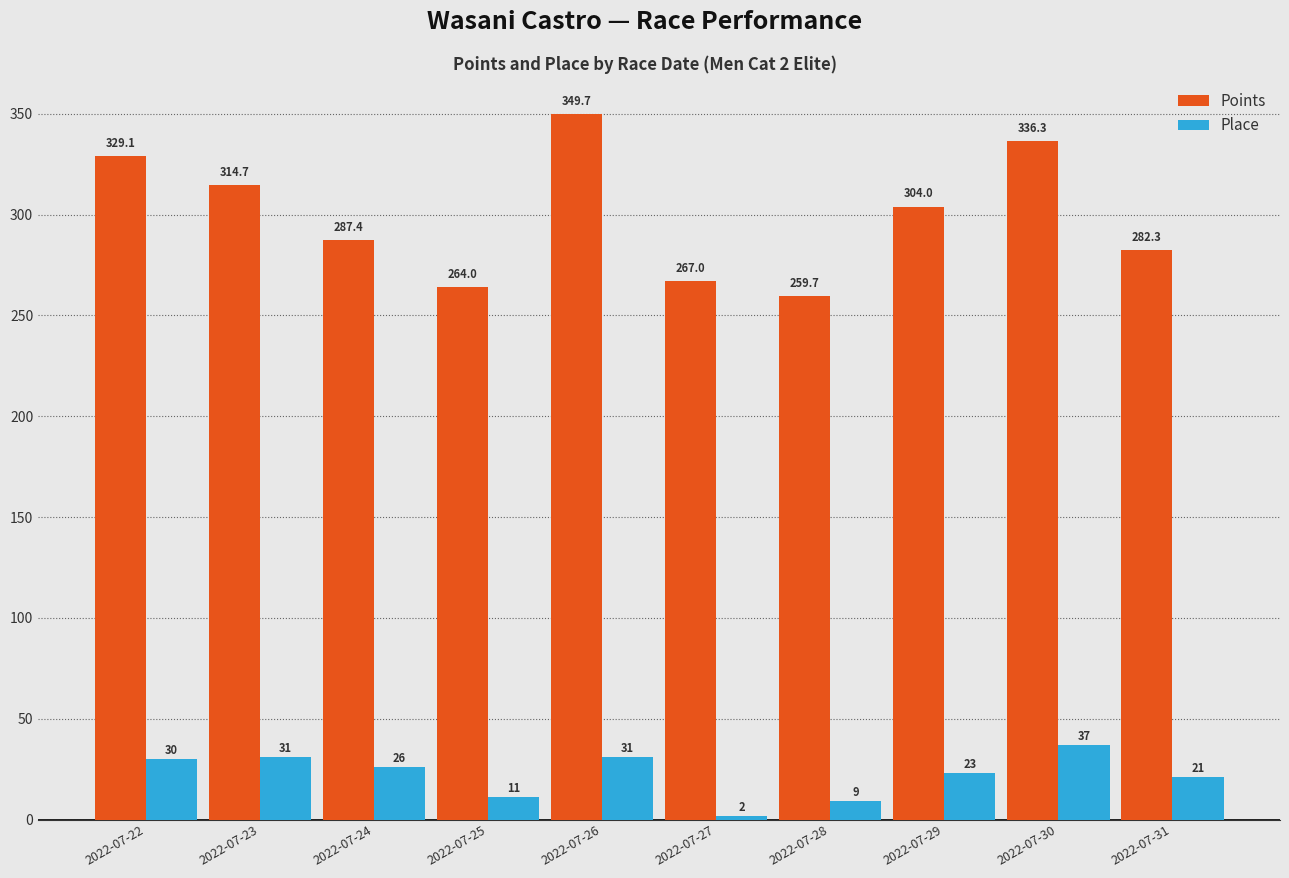

Reading right to left, transcribe all the data shown in this chart.

Points: 2022-07-31=282.3	2022-07-30=336.3	2022-07-29=304.0	2022-07-28=259.7	2022-07-27=267.0	2022-07-26=349.7	2022-07-25=264.0	2022-07-24=287.4	2022-07-23=314.7	2022-07-22=329.1
Place: 2022-07-31=21.0	2022-07-30=37.0	2022-07-29=23.0	2022-07-28=9.0	2022-07-27=2.0	2022-07-26=31.0	2022-07-25=11.0	2022-07-24=26.0	2022-07-23=31.0	2022-07-22=30.0